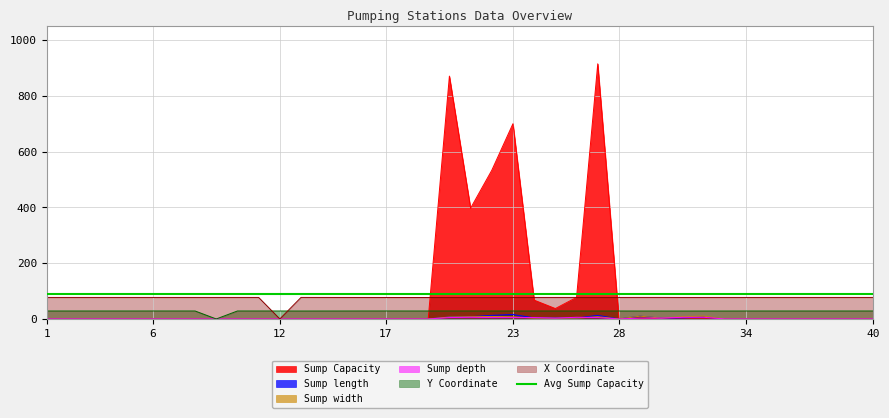

Reading left to right, extract all data points from this chart.

Sump Capacity: 1=0.0	2=0.0	3=0.0	4=0.0	5=0.0	6=0.0	7=0.0	8=0.0	9=0.0	10=0.0	11=0.0	12=0.0	13=0.0	14=0.0	15=0.0	16=0.0	17=0.0	18=0.0	19=0.0	20=871.3	21=397.4	22=533.3	23=700.7	24=67.5	25=37.3	26=77.4	27=915.5	28=0.0	29=0.0	30=0.0	31=0.0	32=0.0	33=0.0	34=0.0	35=0.0	36=0.0	37=0.0	38=0.0	39=0.0	40=0.0
Sump length: 1=0.0	2=0.0	3=0.0	4=0.0	5=0.0	6=0.0	7=0.0	8=0.0	9=0.0	10=0.0	11=0.0	12=0.0	13=0.0	14=0.0	15=0.0	16=0.0	17=0.0	18=0.0	19=0.0	20=7.0	21=8.0	22=13.0	23=16.0	24=4.0	25=4.0	26=3.0	27=13.0	28=0.0	29=10.0	30=3.0	31=4.0	32=7.0	33=0.0	34=0.0	35=0.0	36=0.0	37=0.0	38=0.0	39=0.0	40=0.0
Sump width: 1=0.0	2=0.0	3=0.0	4=0.0	5=0.0	6=0.0	7=0.0	8=0.0	9=0.0	10=0.0	11=0.0	12=0.0	13=0.0	14=0.0	15=0.0	16=0.0	17=0.0	18=0.0	19=0.0	20=7.0	21=8.0	22=9.0	23=8.0	24=3.0	25=3.0	26=3.0	27=8.0	28=0.0	29=10.0	30=3.0	31=8.0	32=10.0	33=0.0	34=0.0	35=0.0	36=0.0	37=0.0	38=0.0	39=0.0	40=0.0
Sump depth: 1=0.0	2=0.0	3=0.0	4=0.0	5=0.0	6=0.0	7=0.0	8=0.0	9=0.0	10=0.0	11=0.0	12=0.0	13=0.0	14=0.0	15=0.0	16=0.0	17=0.0	18=0.0	19=0.0	20=5.0	21=6.0	22=5.0	23=5.0	24=5.0	25=3.0	26=6.0	27=5.0	28=0.0	29=3.0	30=3.0	31=6.0	32=6.0	33=0.0	34=0.0	35=0.0	36=0.0	37=0.0	38=0.0	39=0.0	40=0.0
Y Coordinate: 1=28.6	2=28.6	3=28.6	4=28.6	5=28.6	6=28.7	7=28.7	8=28.7	9=0.0	10=28.7	11=28.6	12=28.6	13=28.5	14=28.6	15=28.6	16=28.7	17=28.7	18=28.6	19=28.6	20=28.6	21=28.6	22=28.6	23=28.6	24=28.6	25=28.6	26=28.6	27=28.6	28=28.6	29=28.5	30=28.5	31=28.5	32=28.5	33=28.5	34=28.6	35=28.6	36=28.6	37=28.6	38=28.6	39=28.6	40=28.7
X Coordinate: 1=77.2	2=77.2	3=77.2	4=77.2	5=77.2	6=77.2	7=77.2	8=77.2	9=77.2	10=77.2	11=77.2	12=0.0	13=77.3	14=77.2	15=77.2	16=77.1	17=77.1	18=77.0	19=77.0	20=77.3	21=77.3	22=77.3	23=77.2	24=77.2	25=77.2	26=77.3	27=77.3	28=77.2	29=77.3	30=77.3	31=77.2	32=77.2	33=77.2	34=77.2	35=77.2	36=77.2	37=77.2	38=77.2	39=77.2	40=77.2